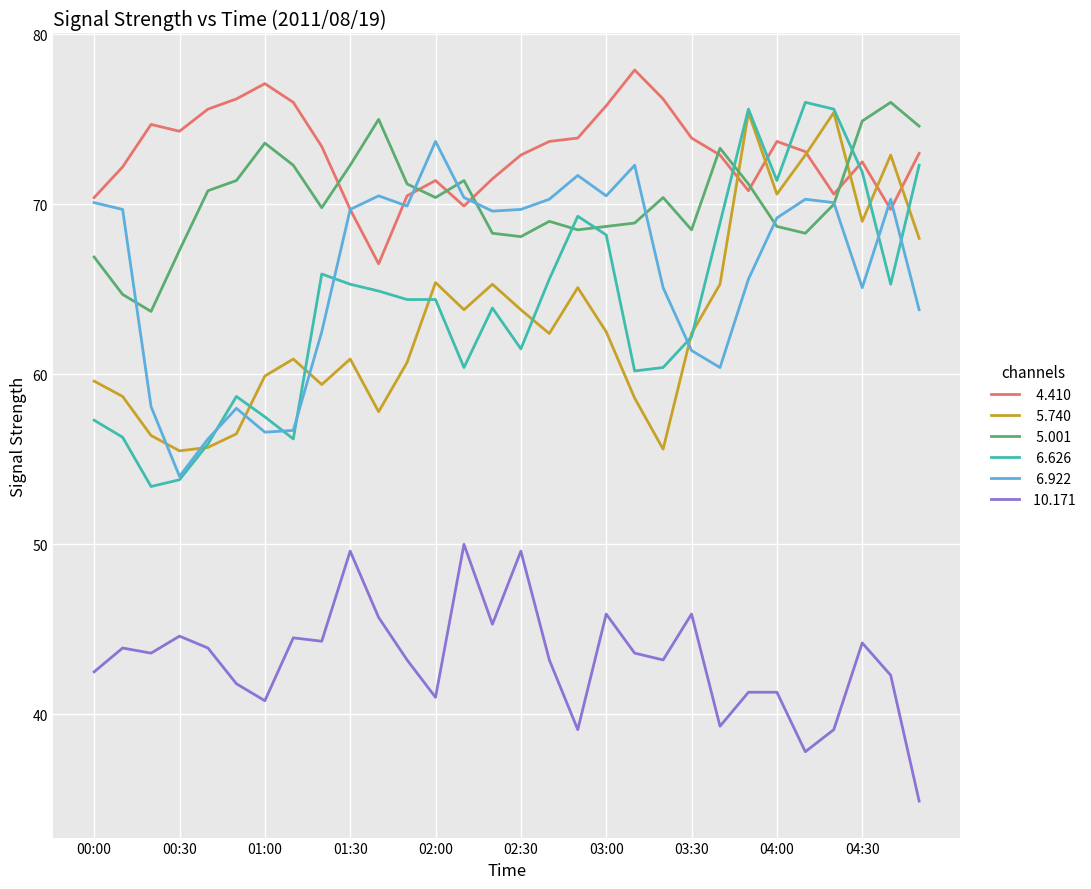

What is the maximum value shown in the chart?

77.9